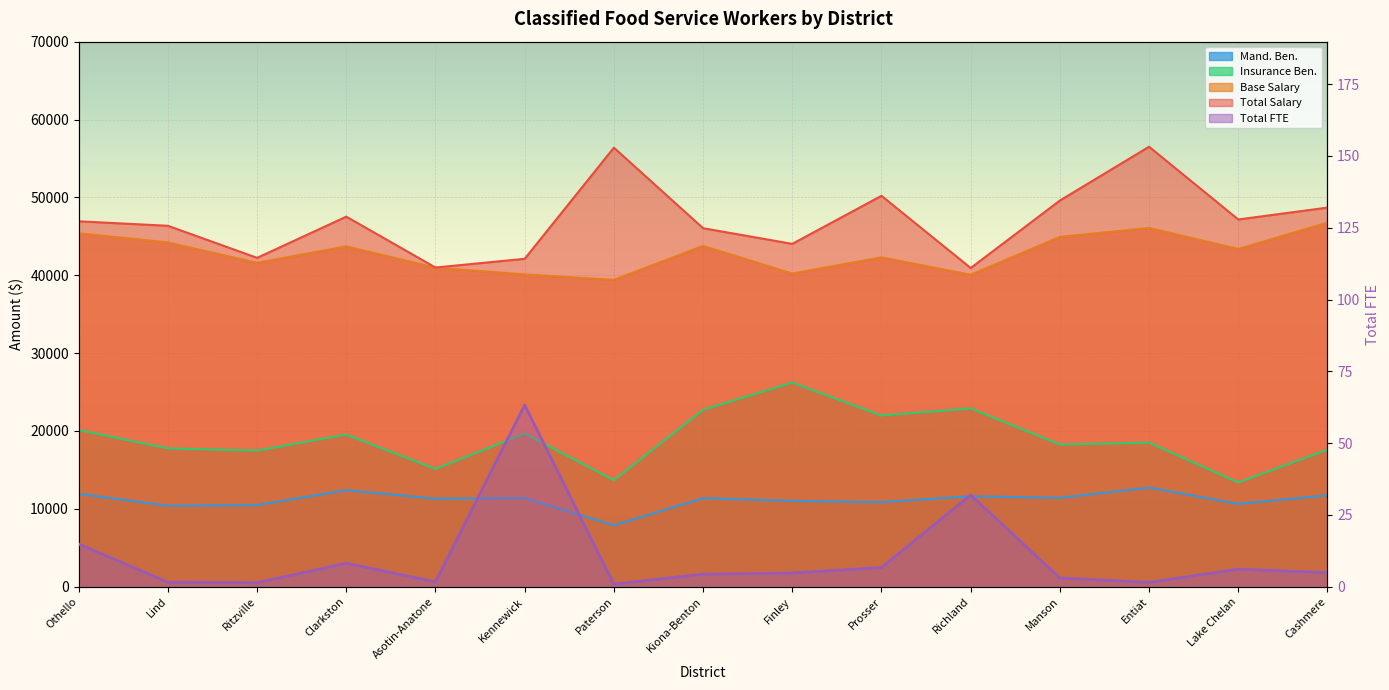

What is the total value across all series at Asotin-Anatone?

108401.7